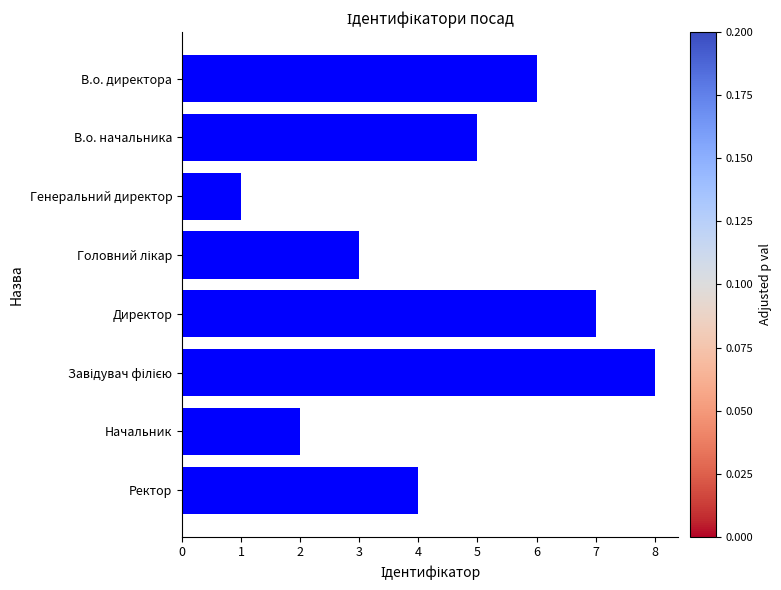

How many data points are less than 5?

4